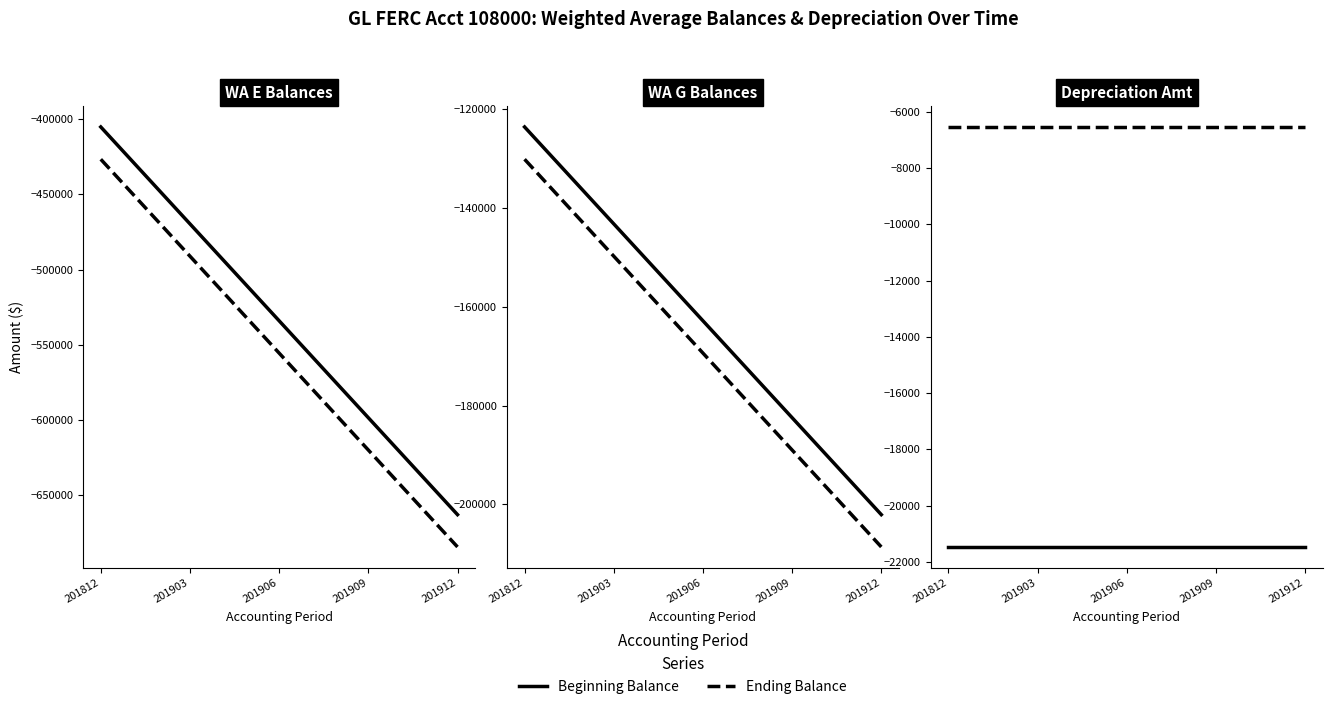

What is the value of the WA G Ending Balance point at the 8th from the left?

-175923.9